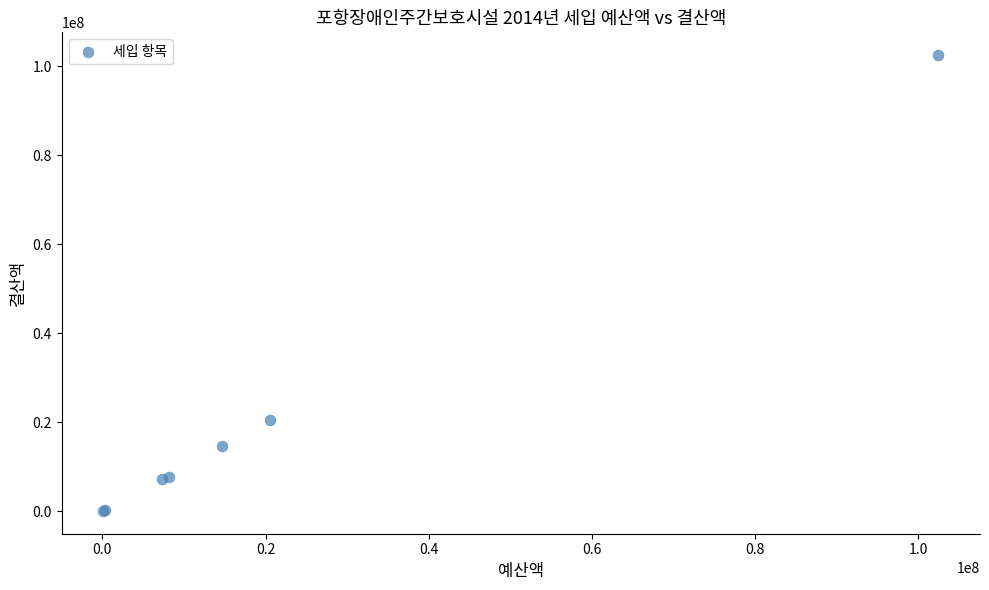

What Y value in the scatter plot is closest to 51297009?

20520000